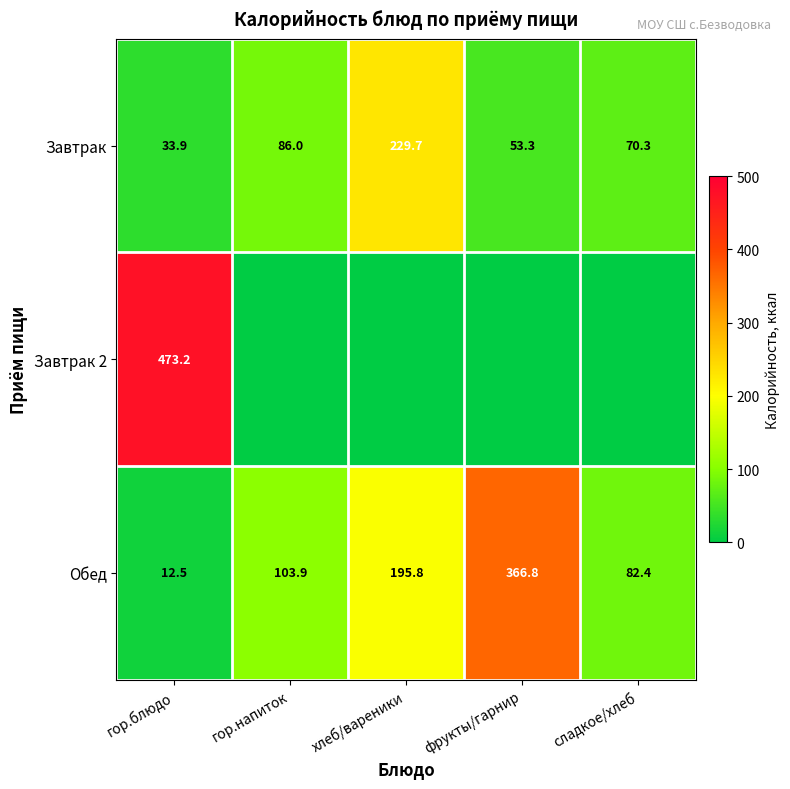

What is the difference between the maximum and minimum values in the Завтрак series?

195.8